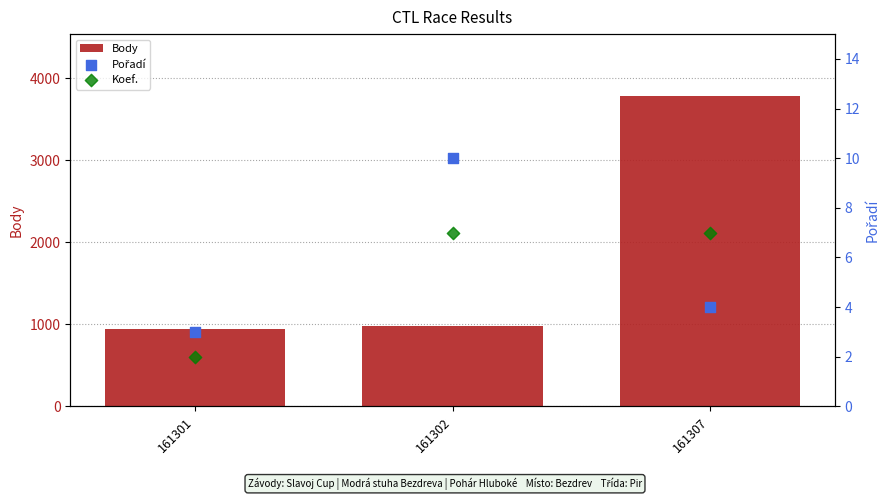

At how many categories does at least one series exceed 1469?

1